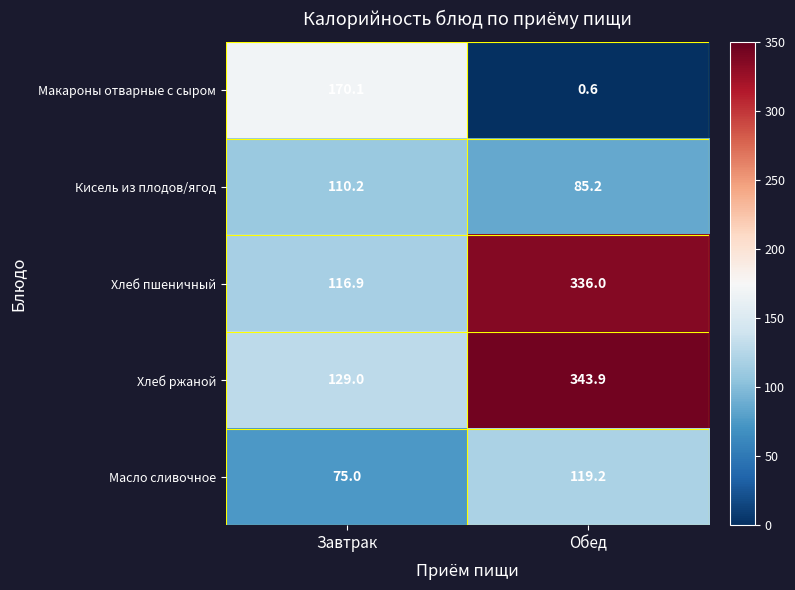

Where is Хлеб пшеничный nearest to the value 226?

Завтрак